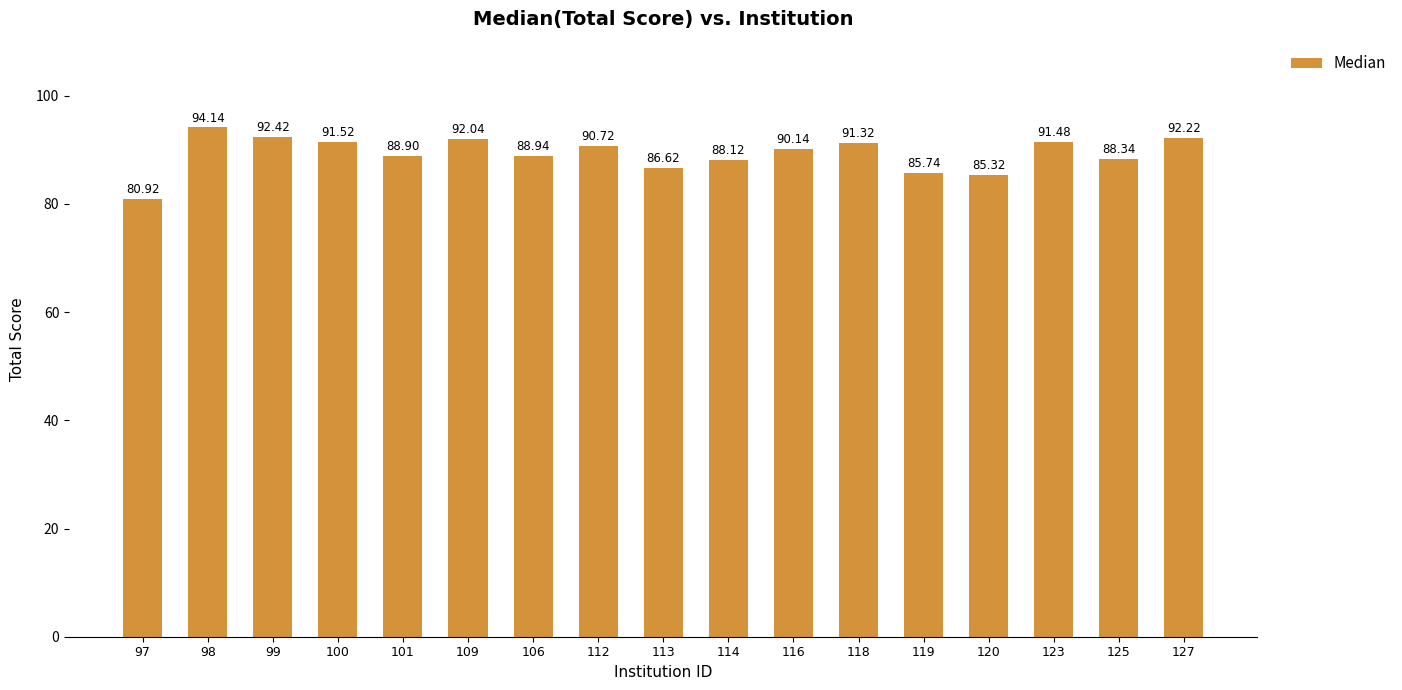

Reading left to right, list all the values displayed in this chart.

80.9	94.1	92.4	91.5	88.9	92.0	88.9	90.7	86.6	88.1	90.1	91.3	85.7	85.3	91.5	88.3	92.2